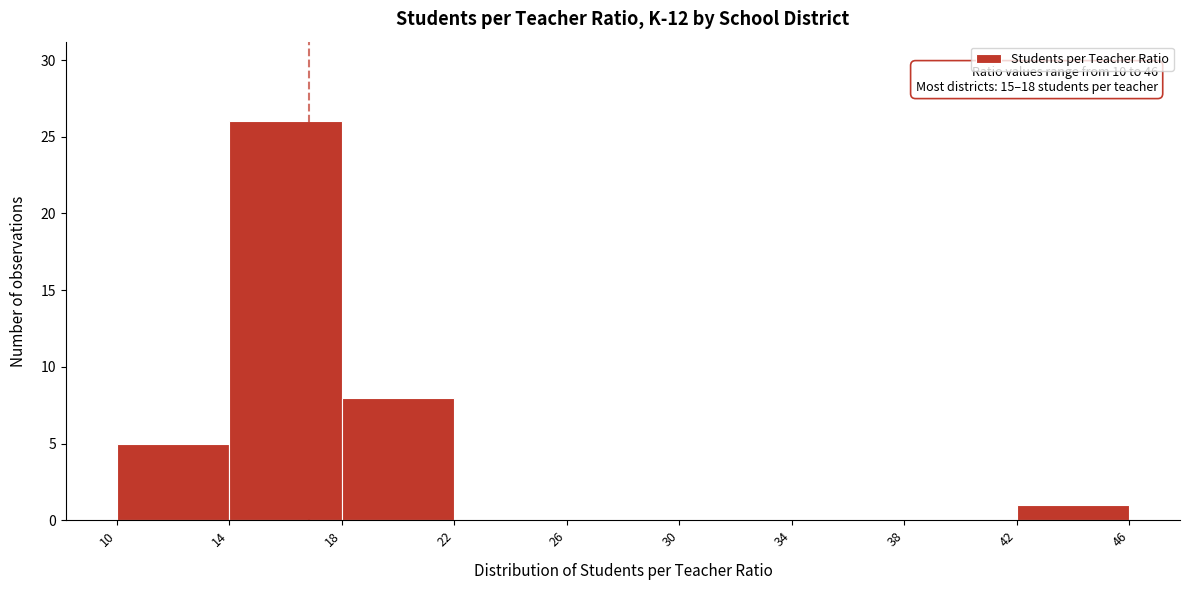

Which range on the x-axis has the tallest bar?

14 to 18